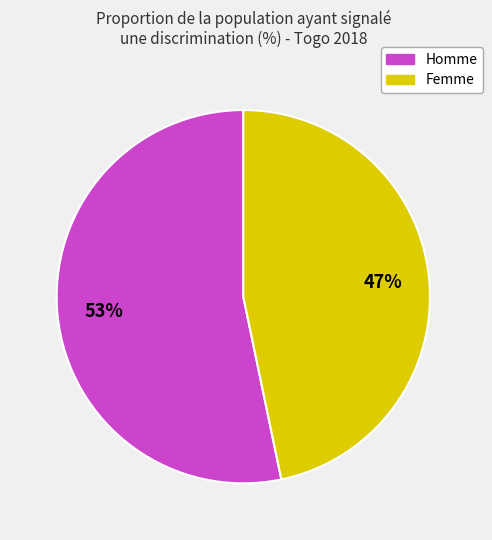

To the nearest percent, what percentage of the pie is Femme?

47%